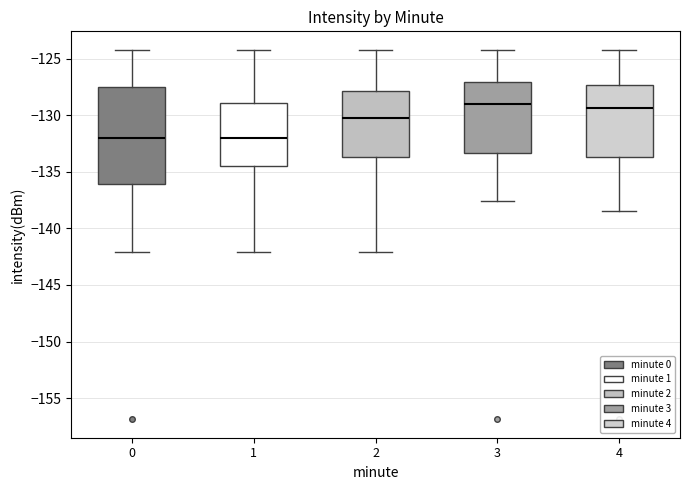

Where does the median line of the box at x = 1 sit on the y-axis? The values are not printed on the chart, so give them approximately, as read against the axis.

-132.0